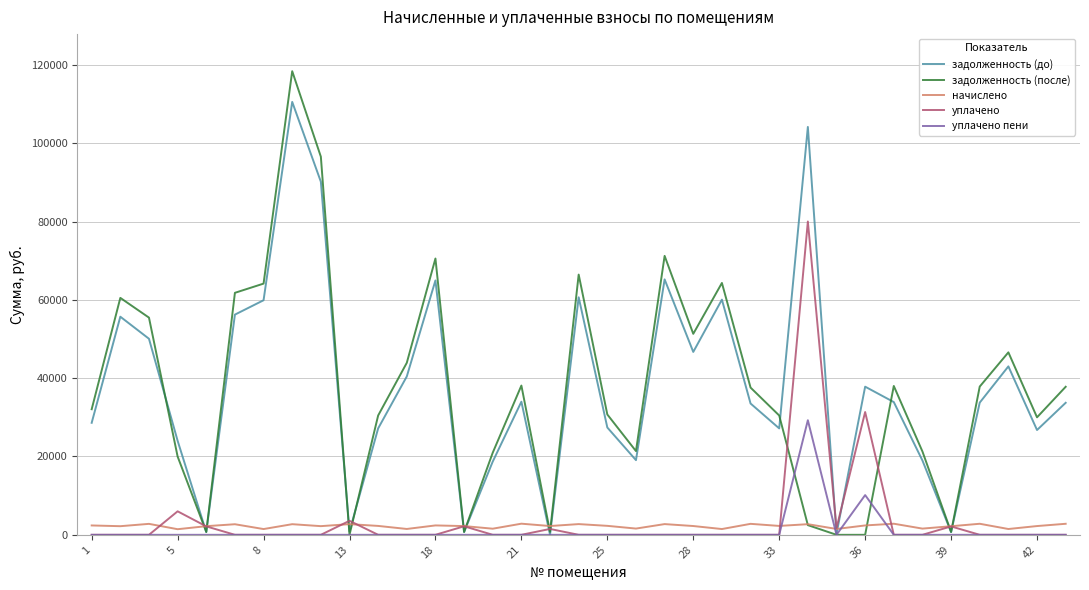

Rank the series by their maximum value, from highest to lowest.

задолженность (после), задолженность (до), уплачено, уплачено пени, начислено